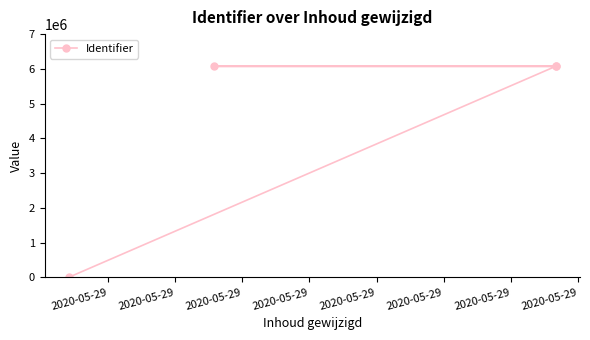

The value at 2020-05-29 is 6072198. True or false?

True